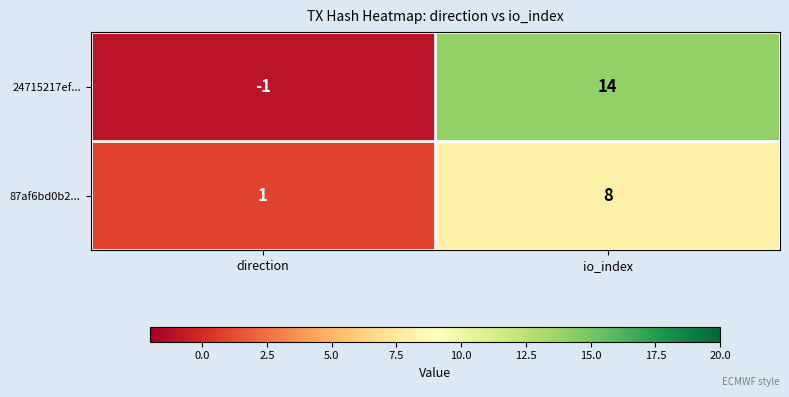

At which label is 87af6bd0b2... closest to 4?

direction